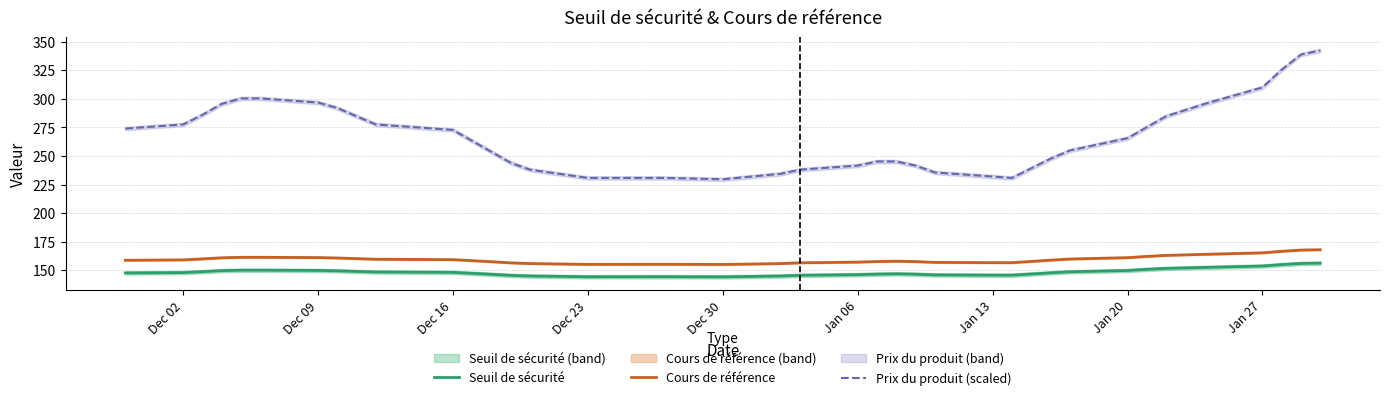

True or false: Prix du produit (scaled) and Seuil de sécurité cross at least once.

False